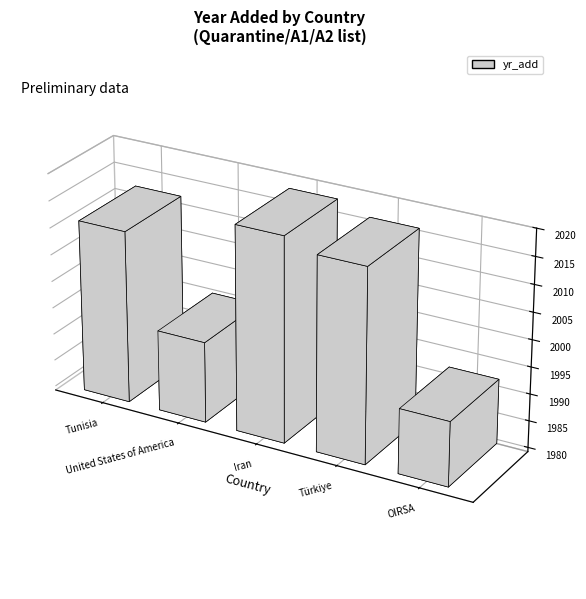

Reading right to left, transcribe all the data shown in this chart.

1992	2016	2018	1995	2012